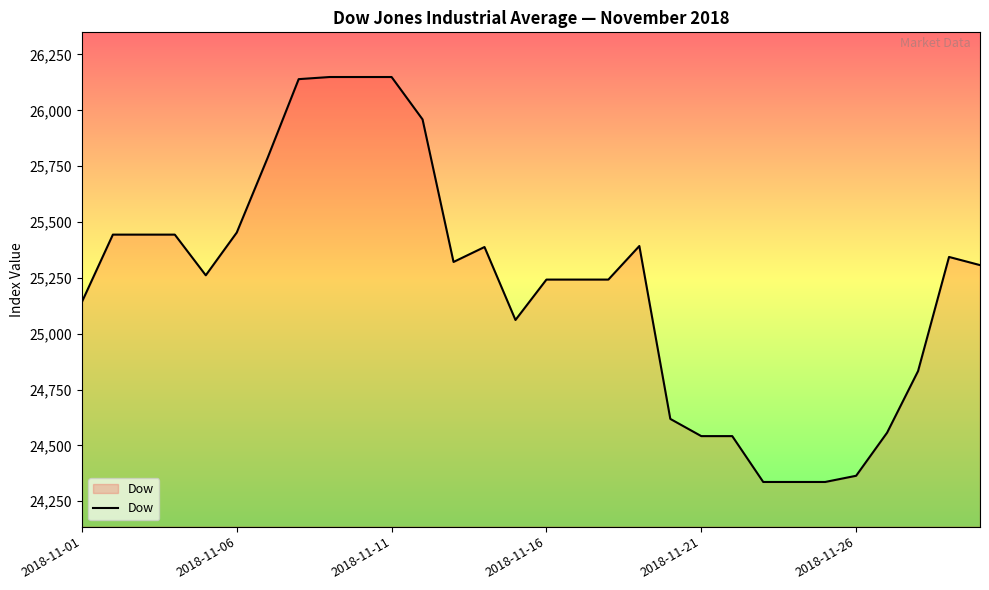

What is the difference between the maximum and second lowest values?

1812.7